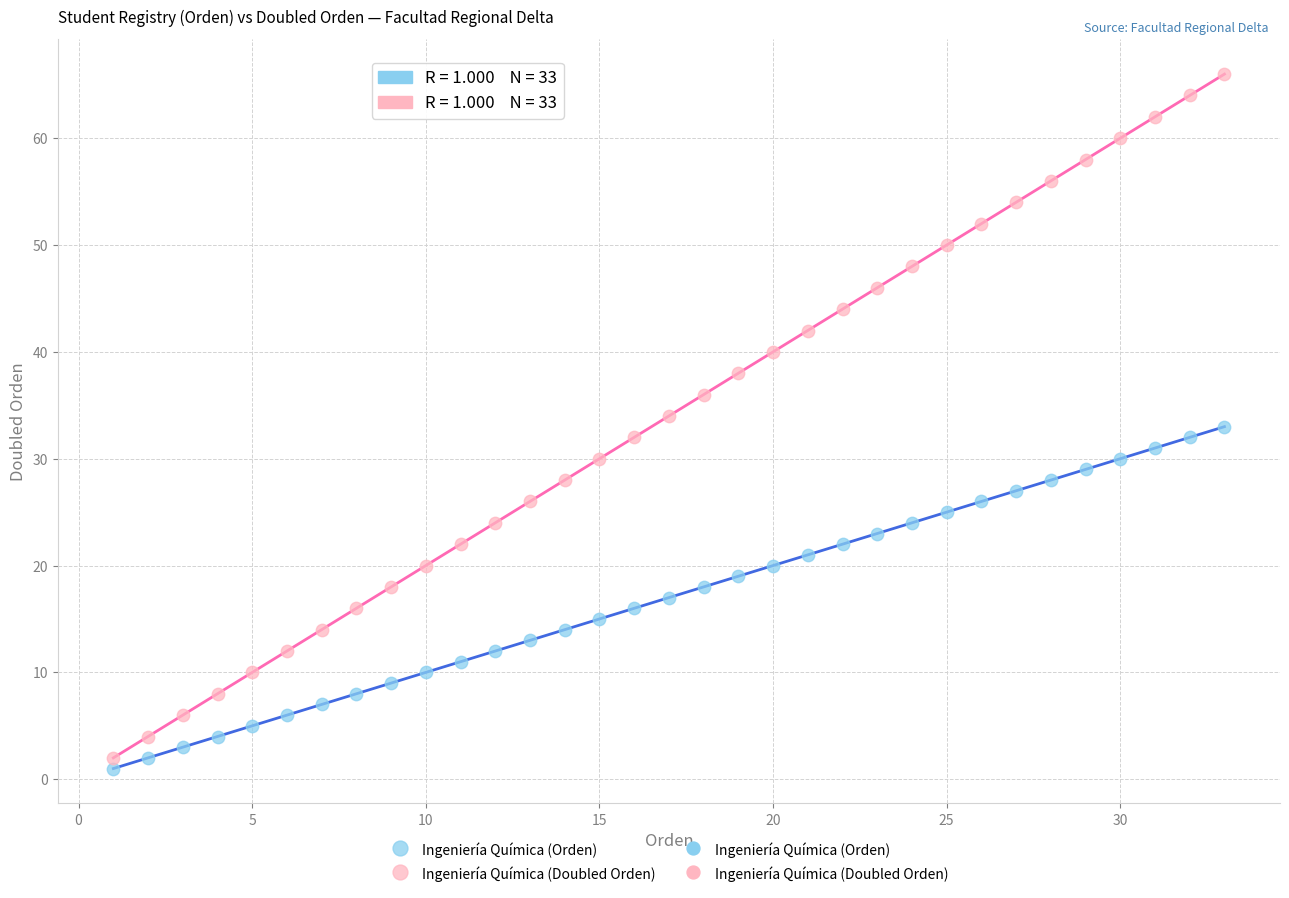

Across all data points, what is the range of X values (max minus min)?

32